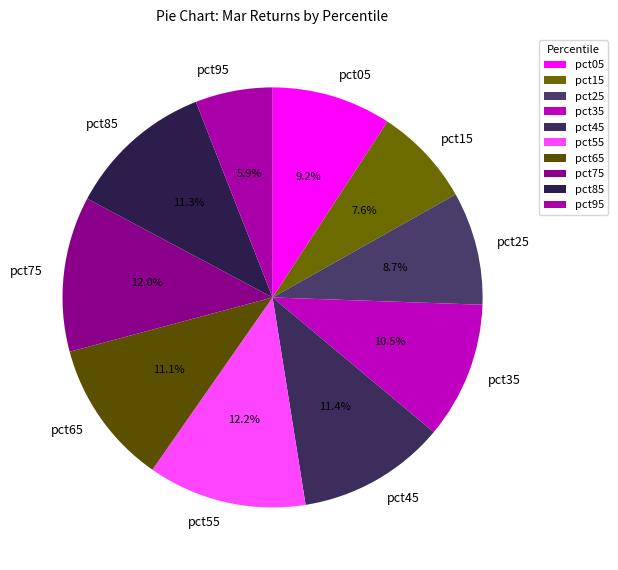

True or false: pct05 accounts for 9% of the total.

True